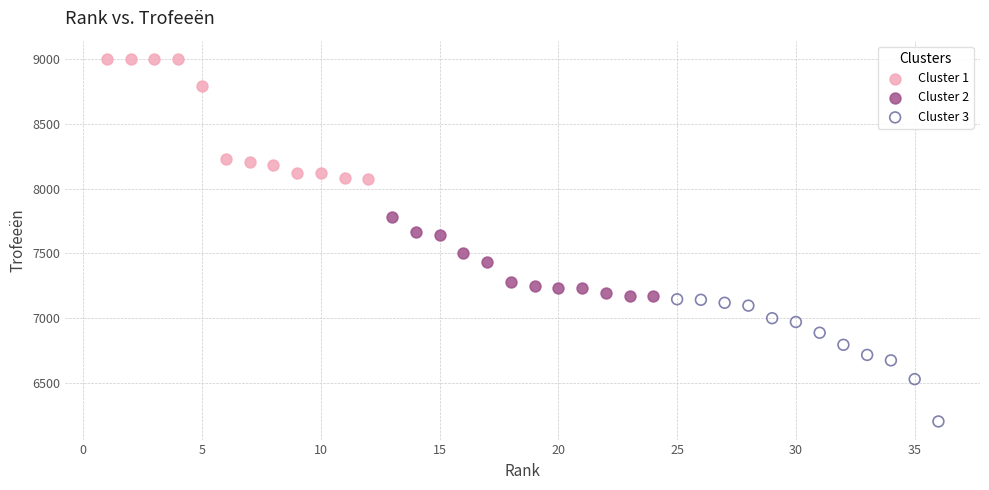

Which series reaches the maximum Y coordinate?

Cluster 1